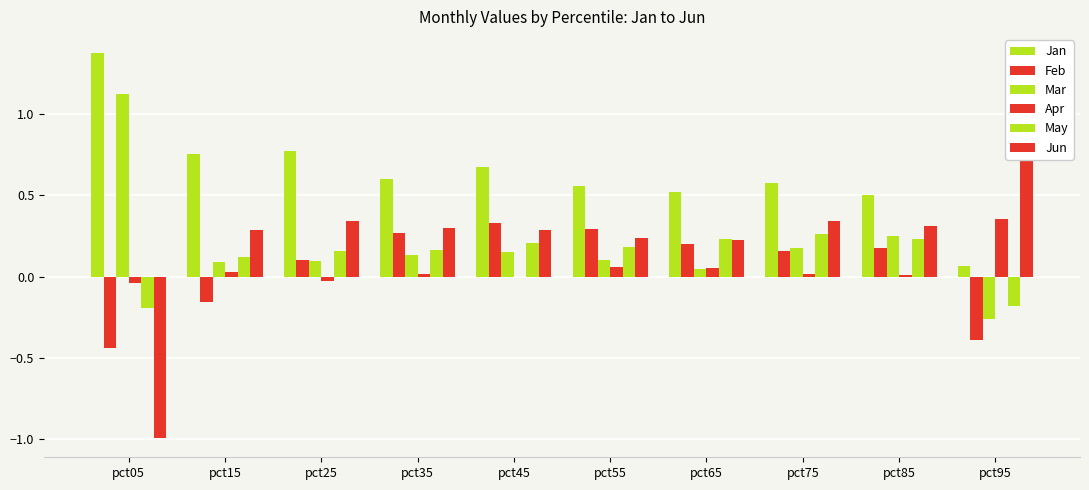

True or false: Jun has a value of 0.3 at pct75.

True